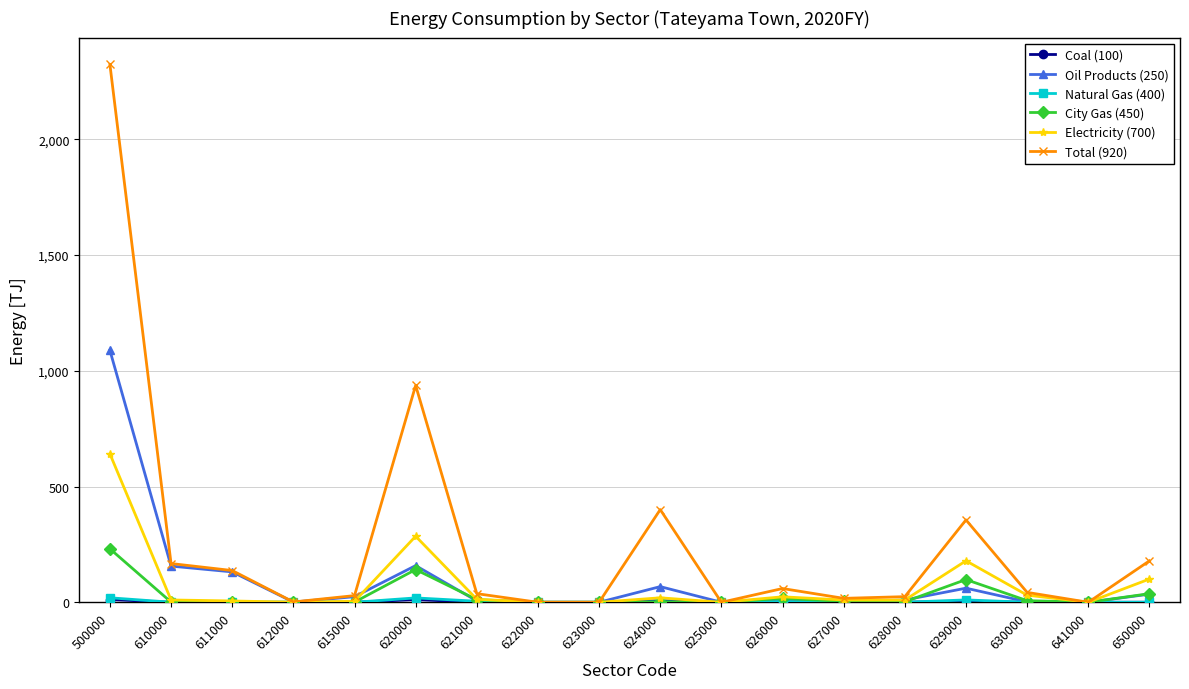

Which series has the widest spread of values?

Total (920)